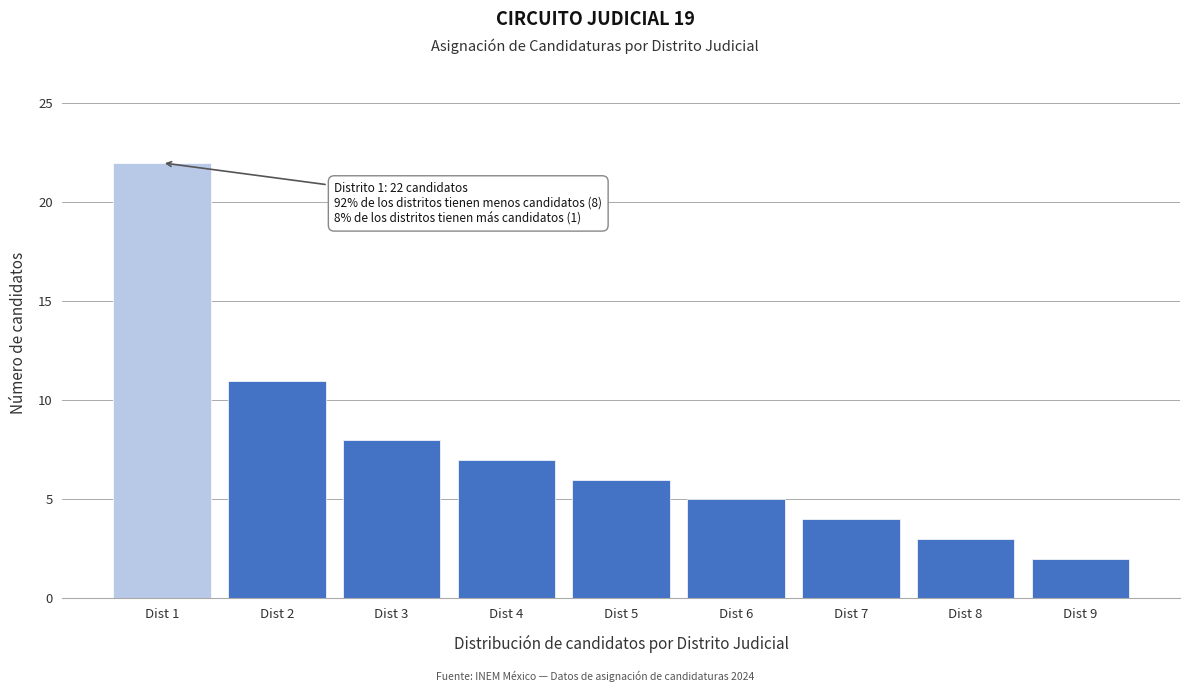

Reading left to right, what are all the values shown in this chart?

Dist 1=22	Dist 2=11	Dist 3=8	Dist 4=7	Dist 5=6	Dist 6=5	Dist 7=4	Dist 8=3	Dist 9=2